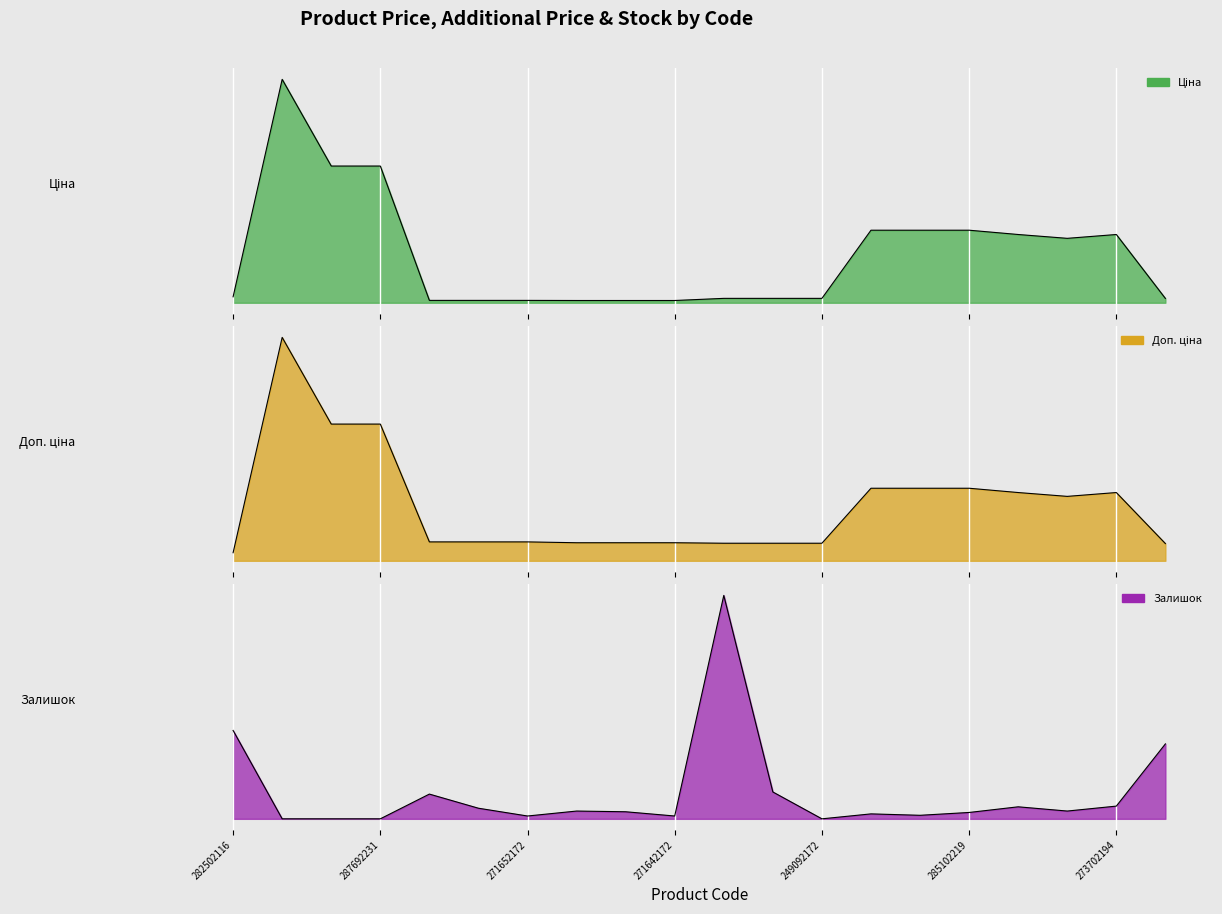

What is the sum of all Доп. ціна values?

311822.6